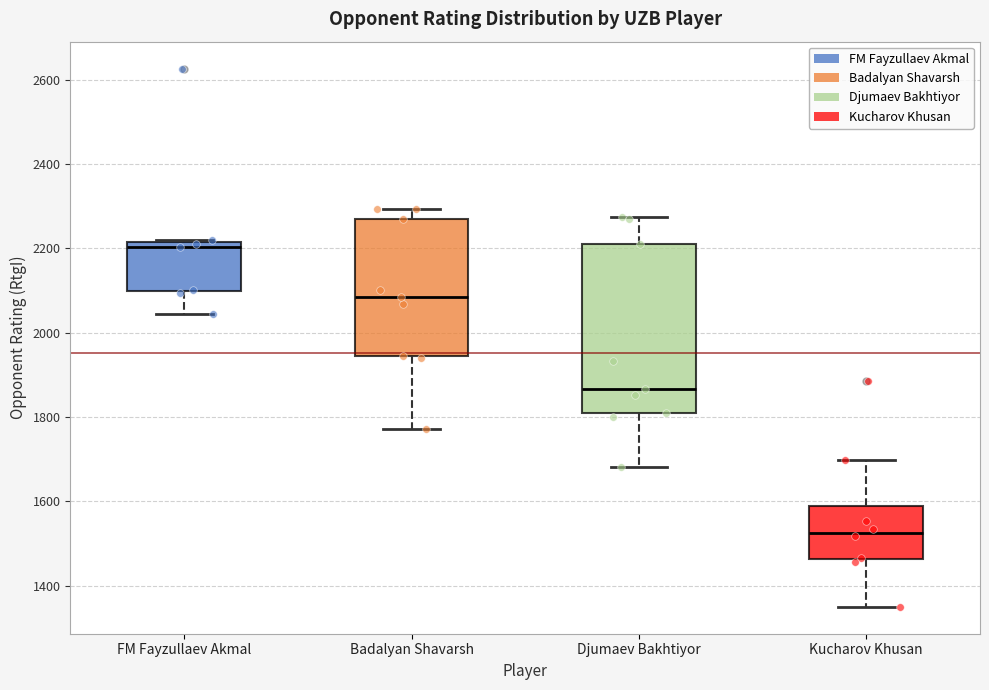

Comparing the boxes themselves (not the whiskers), which one is the tallest?

Djumaev Bakhtiyor